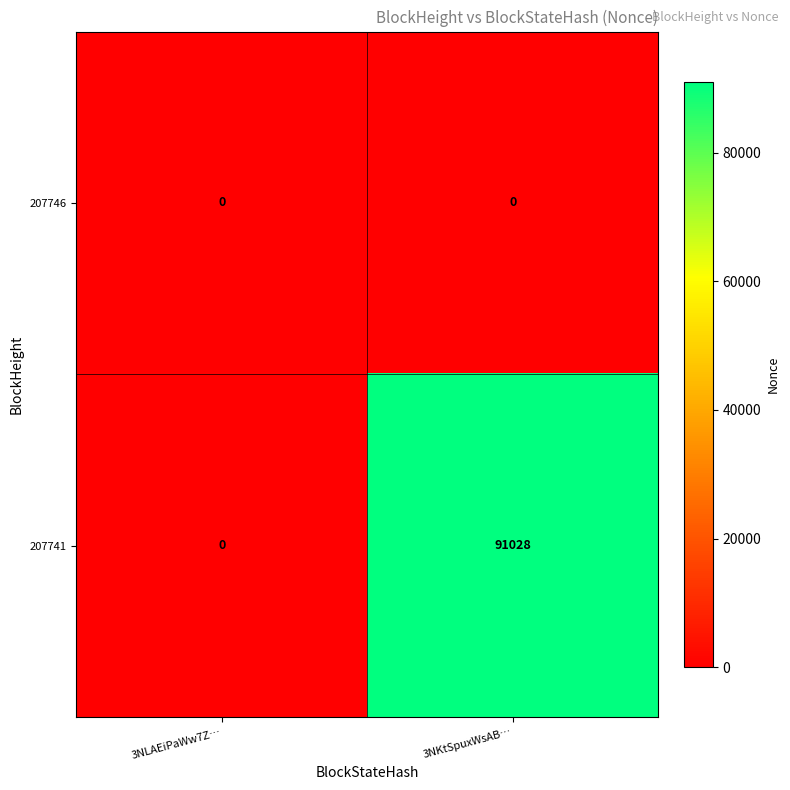

True or false: 207741 has a value of 45250 at 3NLAEiPaWw7Z….

False